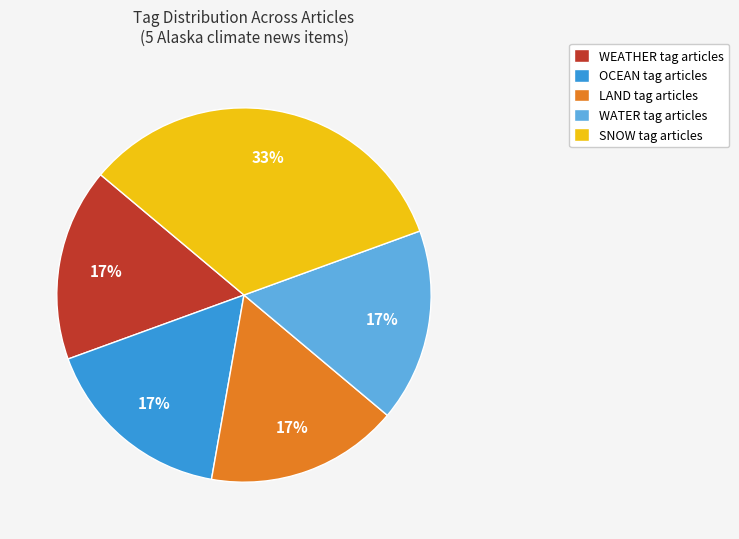

What is the largest slice in the pie chart?

SNOW tag articles